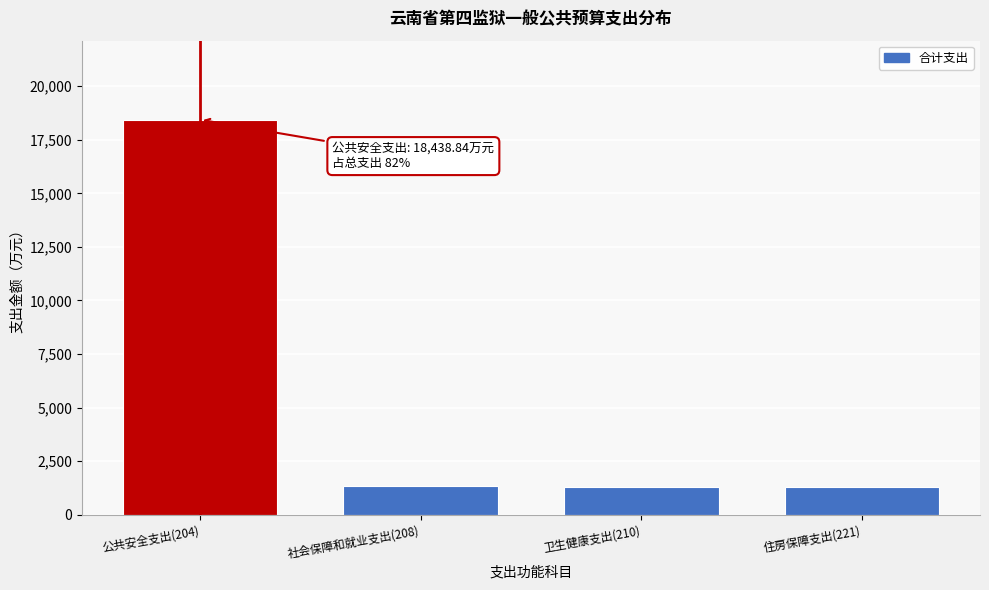

What is the label of the 2nd bar from the left?

社会保障和就业支出(208)